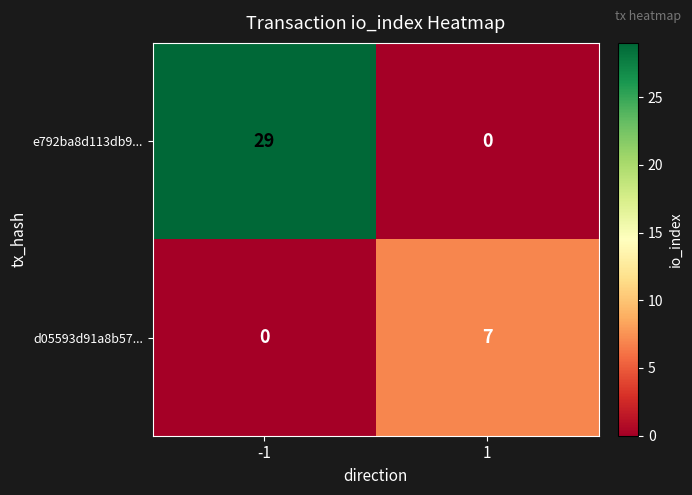

List the series in order of their overall mean, highest first.

e792ba8d113db9..., d05593d91a8b57...